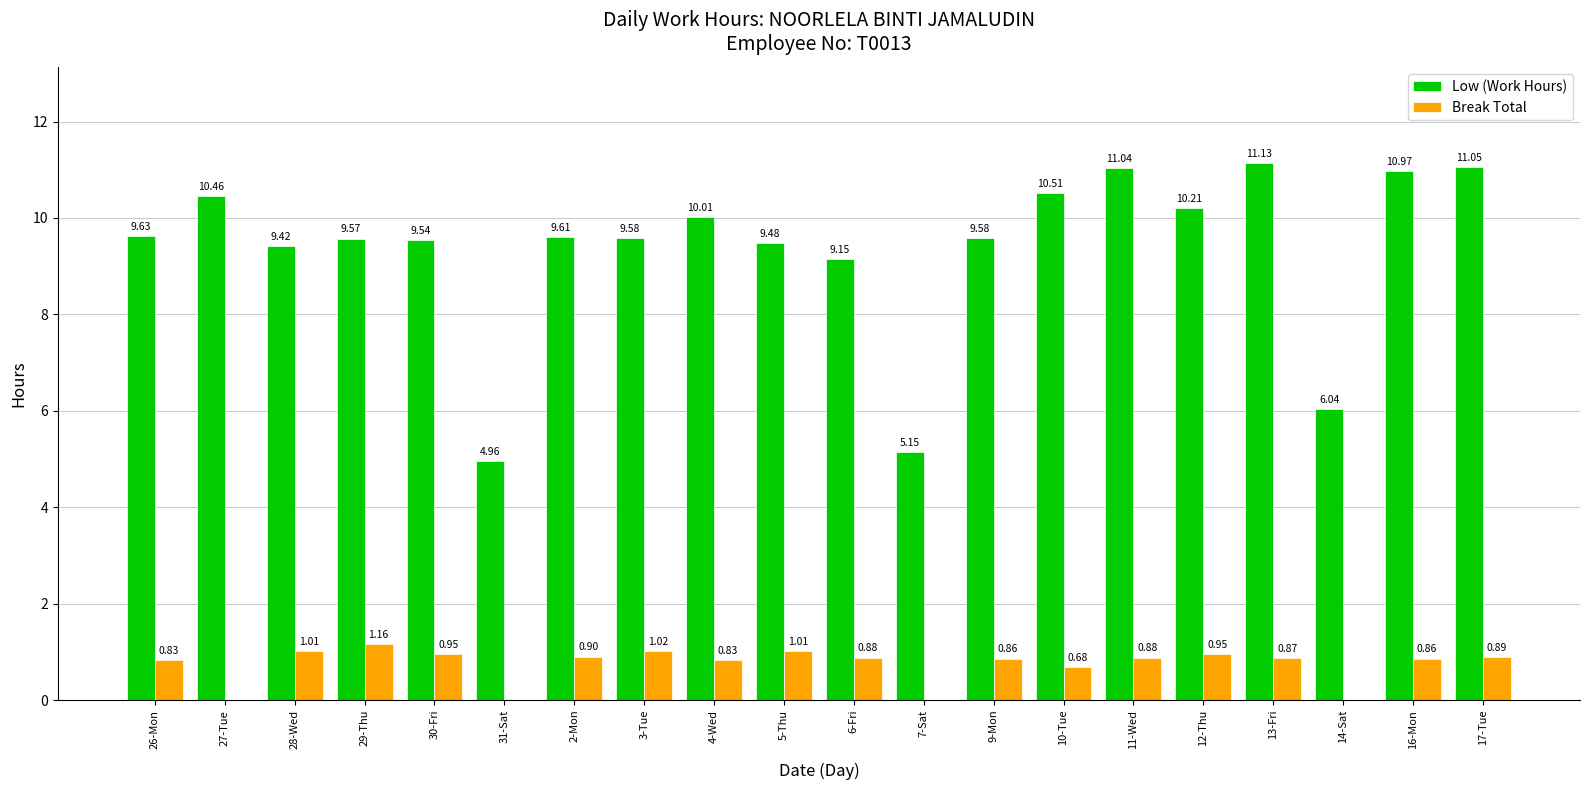

Between 26-Mon and 31-Sat, which series saw the biggest shift?

Low (Work Hours)